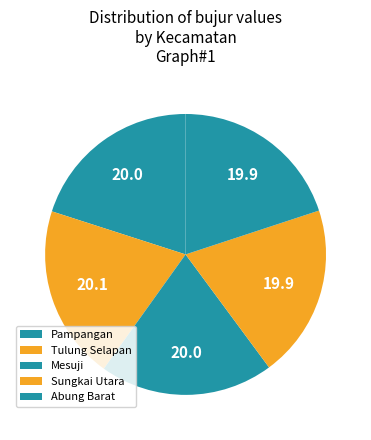

Count the number of slices in the pie.

5